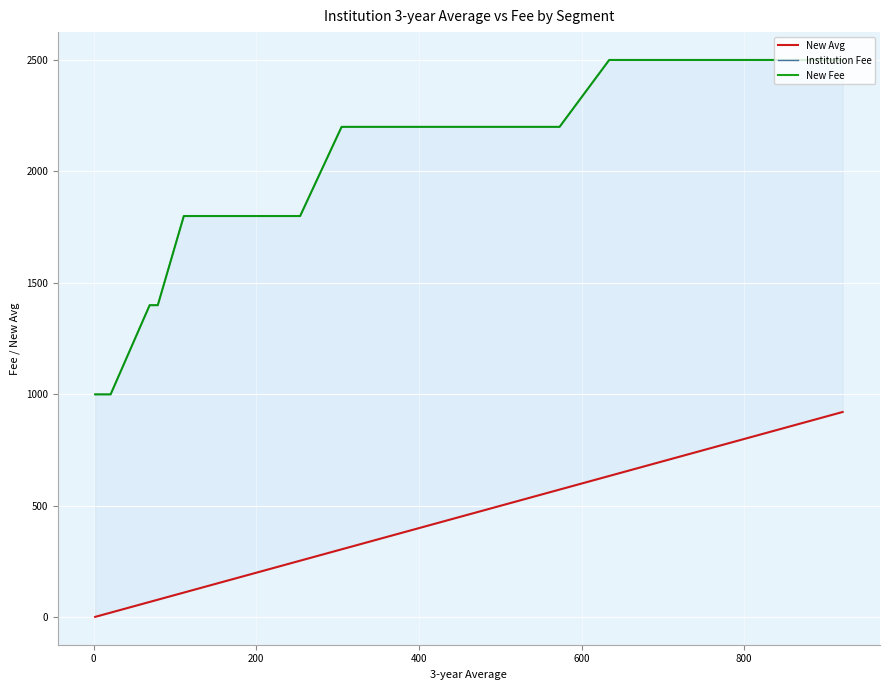

What are all the series names shown in the legend?

New Avg, Institution Fee, New Fee